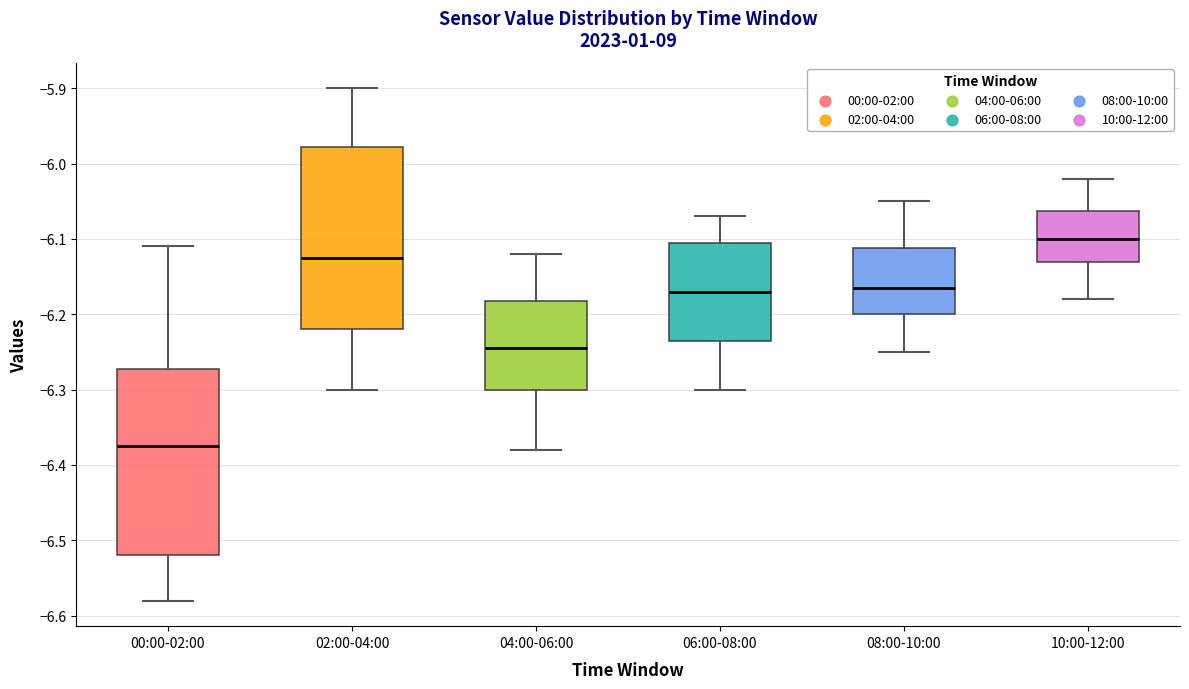

Reading left to right, read every box against the y-axis: the position of its median line, the range the box covers, and the ends of its whiskers. The values are not printed on the chart, so give them approximately, as read against the axis.

00:00-02:00: median -6.37, box -6.52 to -6.27, whiskers -6.58 to -6.11
02:00-04:00: median -6.12, box -6.22 to -5.98, whiskers -6.30 to -5.90
04:00-06:00: median -6.24, box -6.30 to -6.18, whiskers -6.38 to -6.12
06:00-08:00: median -6.17, box -6.23 to -6.10, whiskers -6.30 to -6.07
08:00-10:00: median -6.16, box -6.20 to -6.11, whiskers -6.25 to -6.05
10:00-12:00: median -6.10, box -6.13 to -6.06, whiskers -6.18 to -6.02